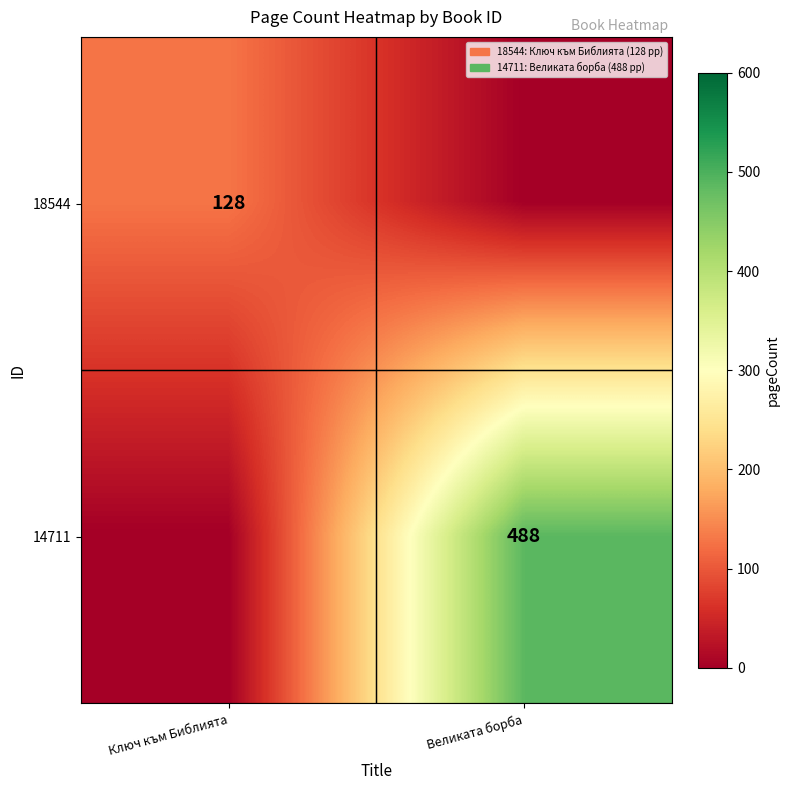

How many categories are shown in the chart?

2